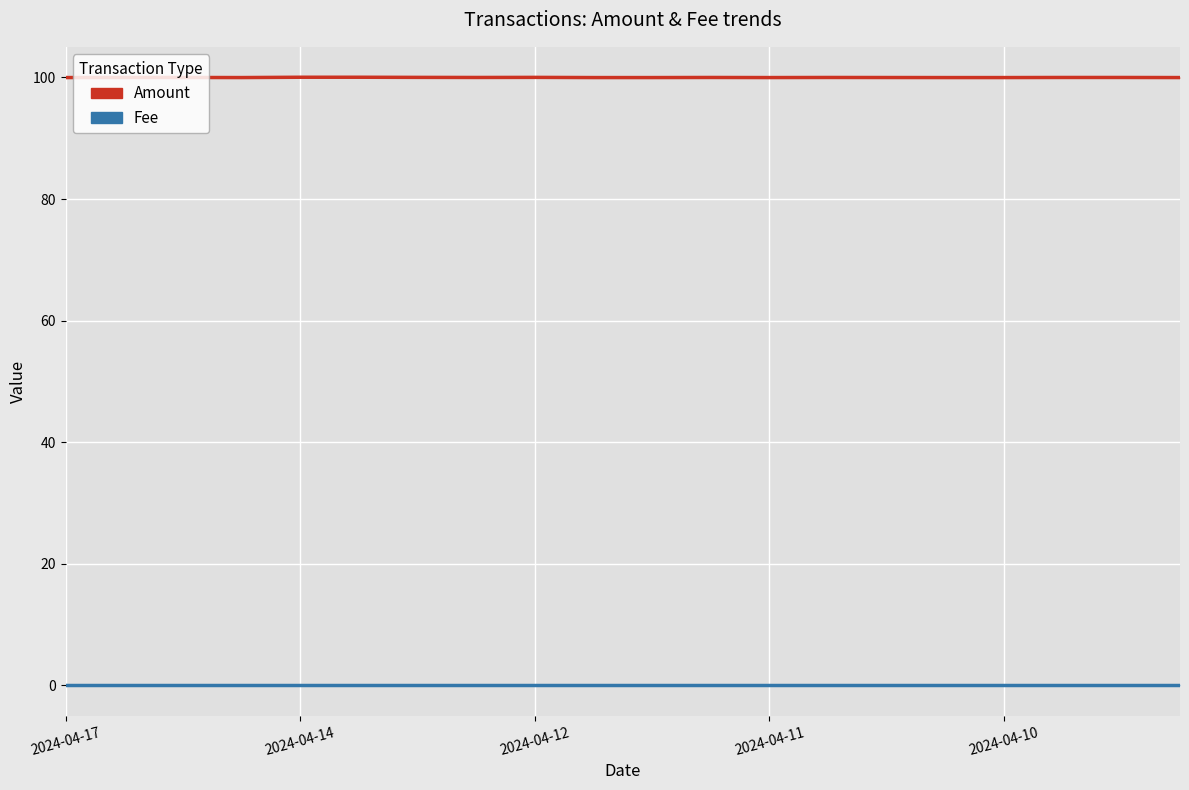

Which has a higher value, 16 or 10?

16